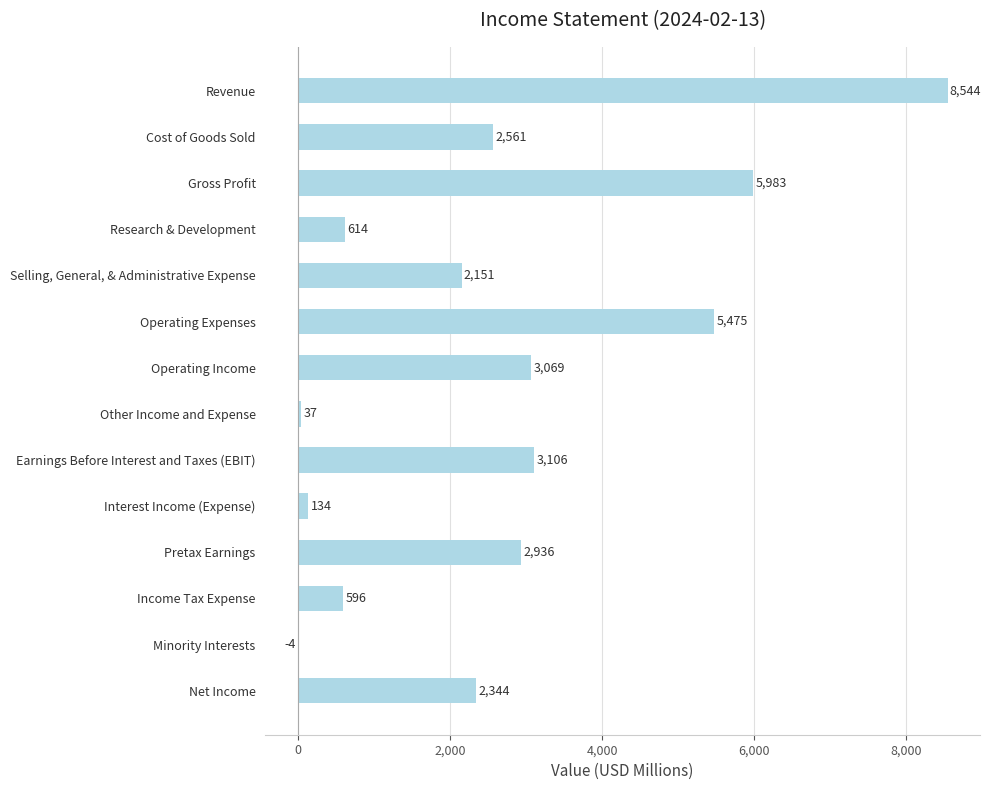

Between Cost of Goods Sold and Minority Interests, which is larger?

Cost of Goods Sold